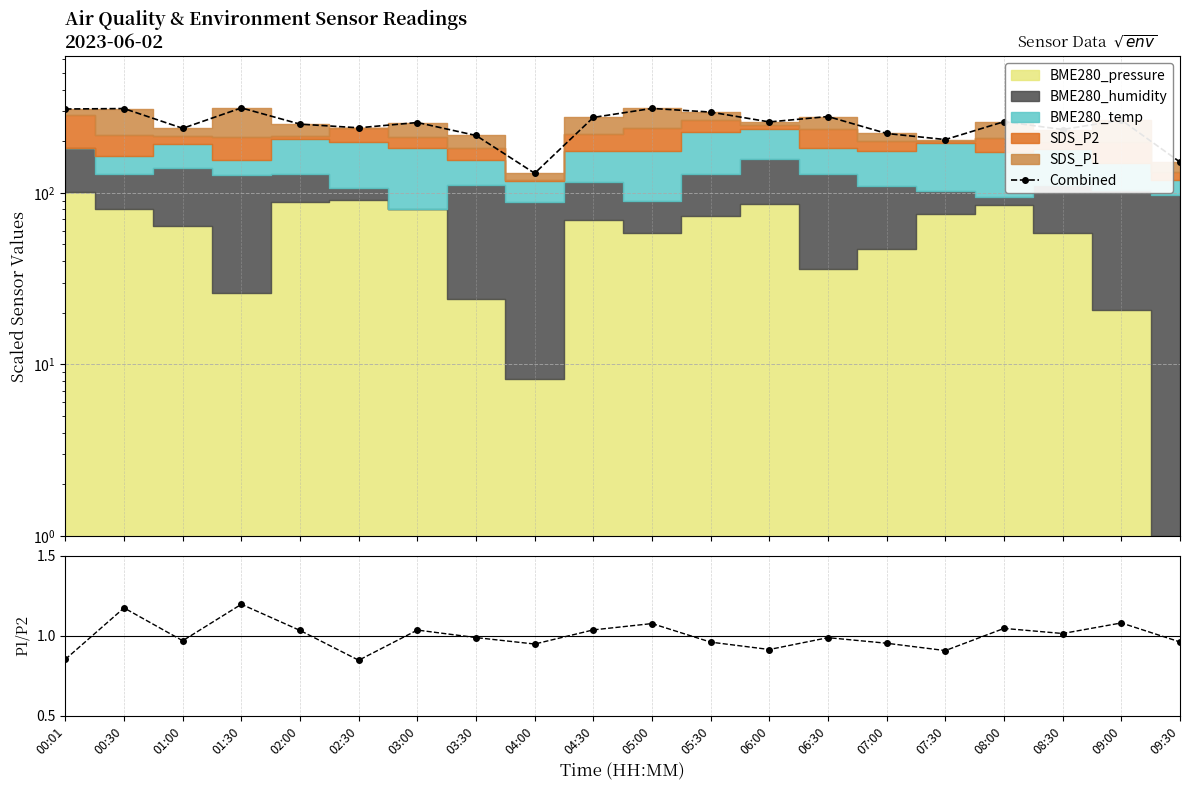

Which series has the largest range (max minus min)?

Combined